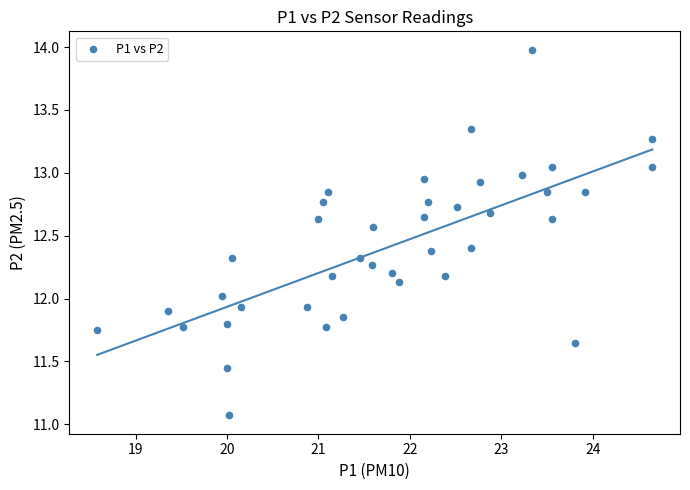

What is the range of X values (max minus min)?

6.1